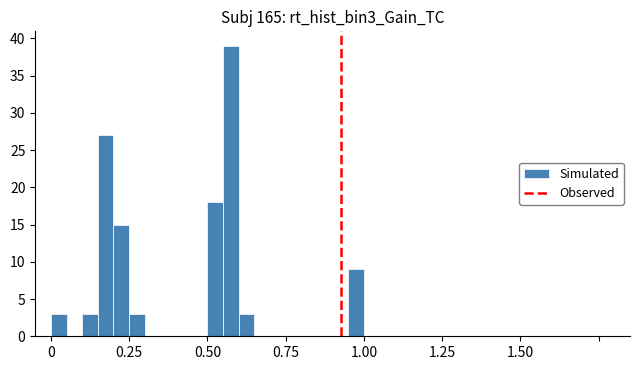

Around what value on the x-axis is the tallest bar? Give the approximate position of its centre, as read against the axis.

0.60